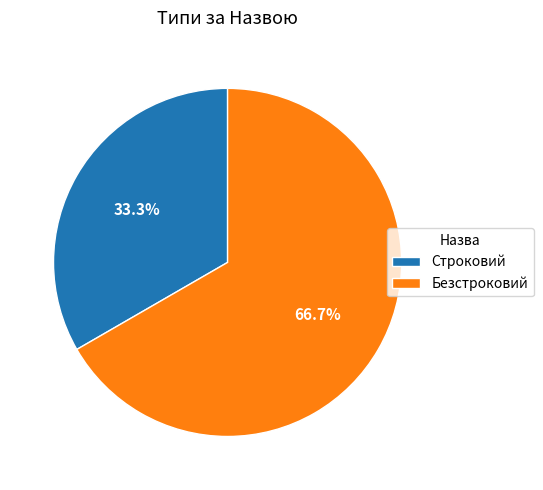

Combined, do Безстроковий and Строковий account for over 50%?

Yes